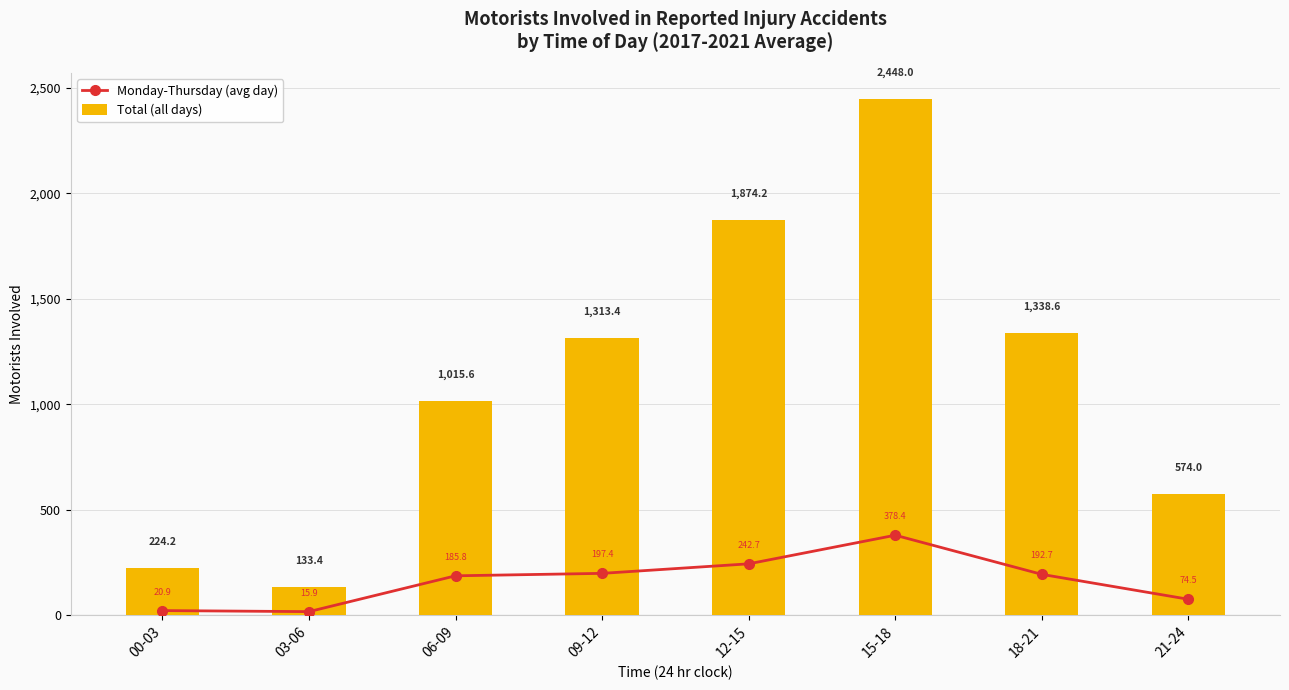

How many data points in Total (all days) are less than 1313?

4